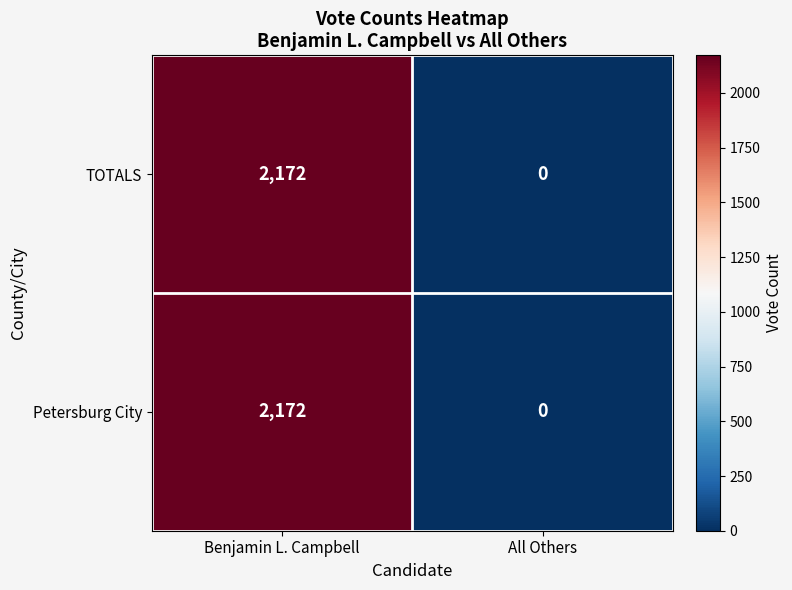

The TOTALS series shows -1260 at All Others. True or false?

False